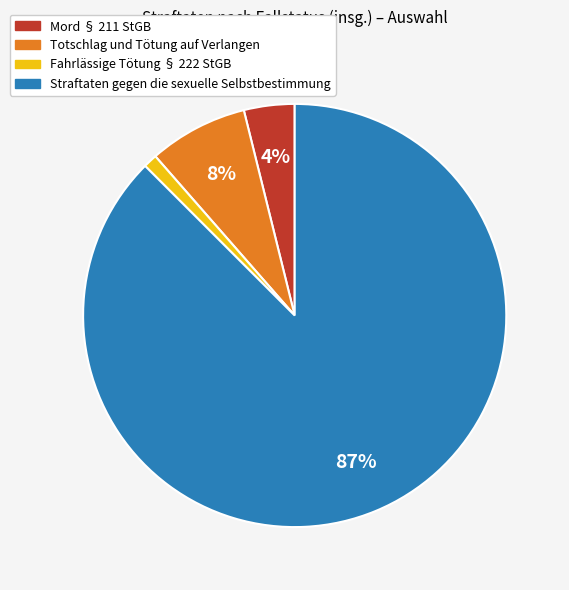

Between Mord § 211 StGB and Totschlag und Tötung auf Verlangen, which is larger?

Totschlag und Tötung auf Verlangen